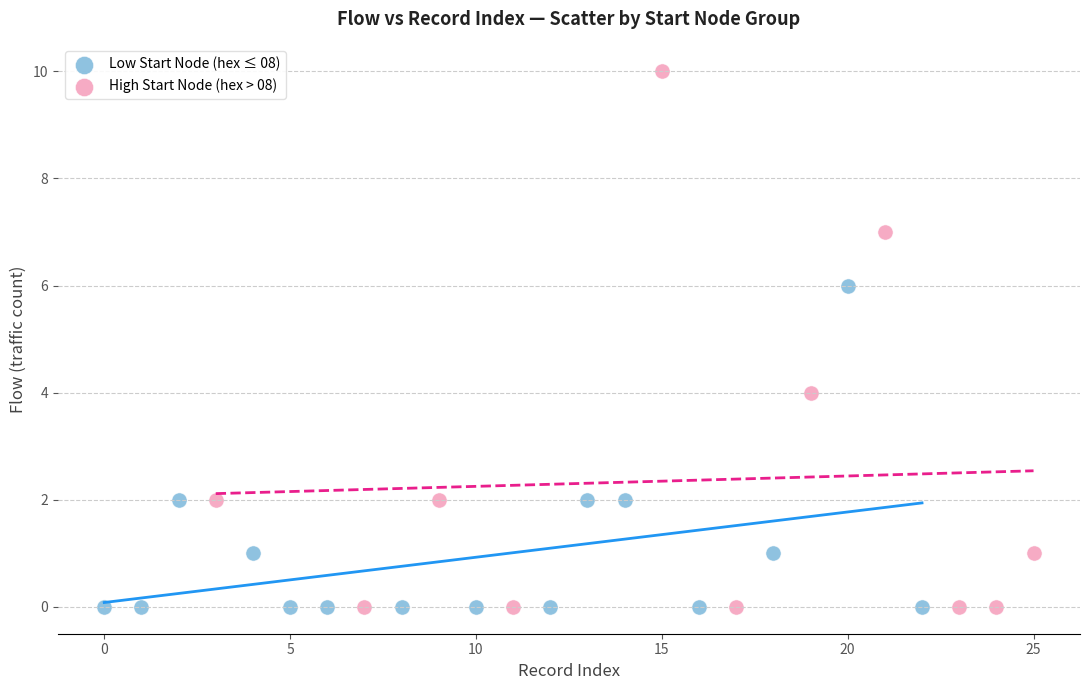

Which series has the largest Y range (max minus min)?

High Start Node (hex > 08)